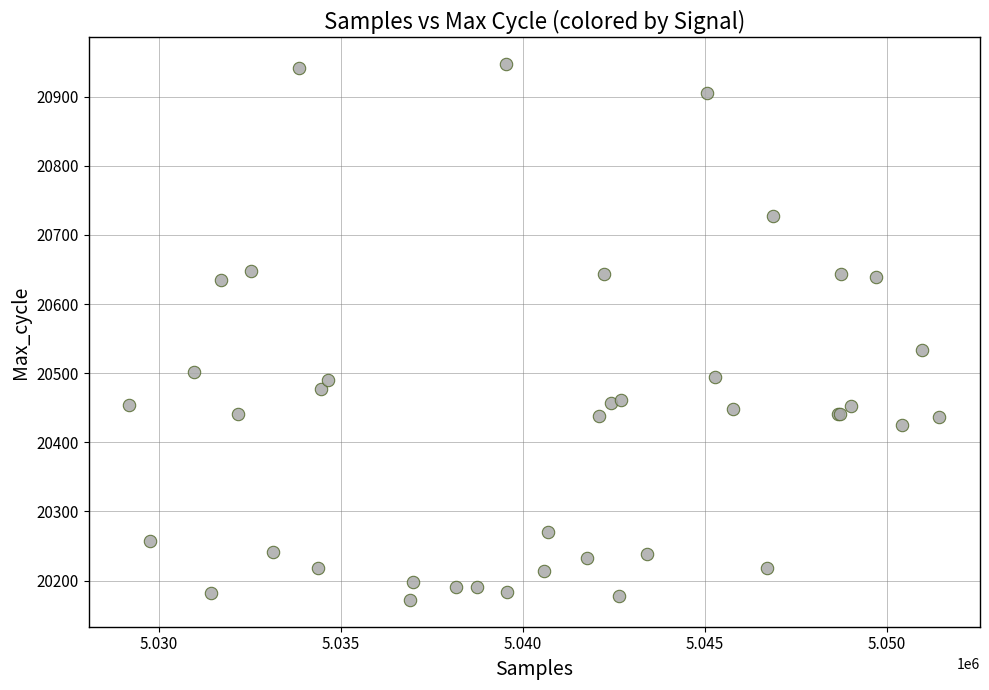

What Y value in the scatter plot is closest to 20559?

20533